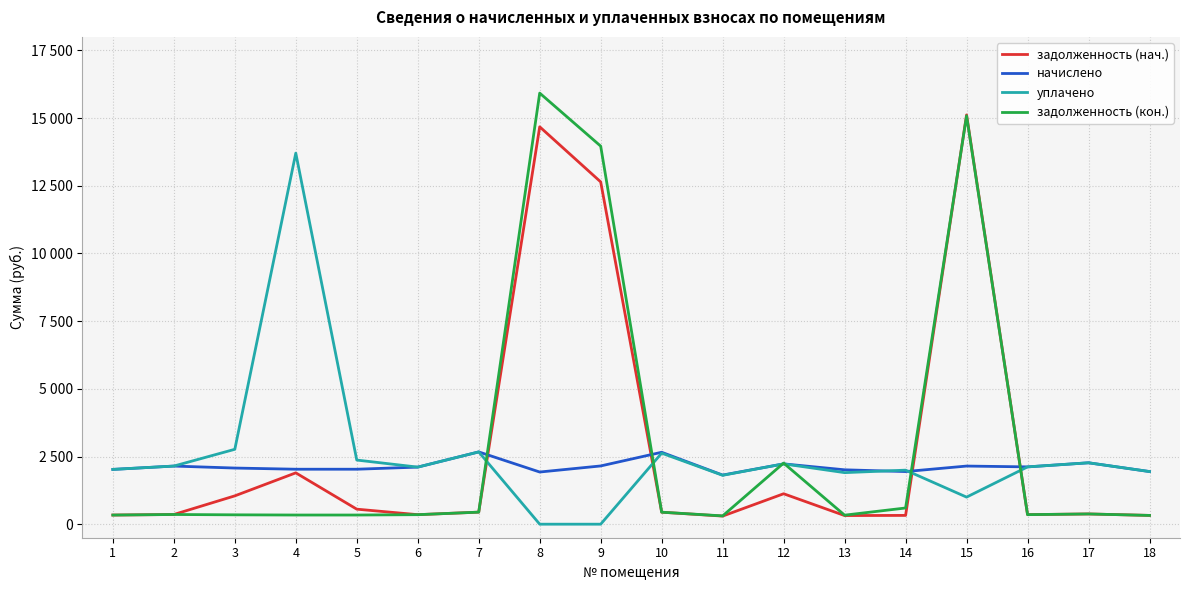

What are all the series names shown in the legend?

задолженность (нач.), начислено, уплачено, задолженность (кон.)